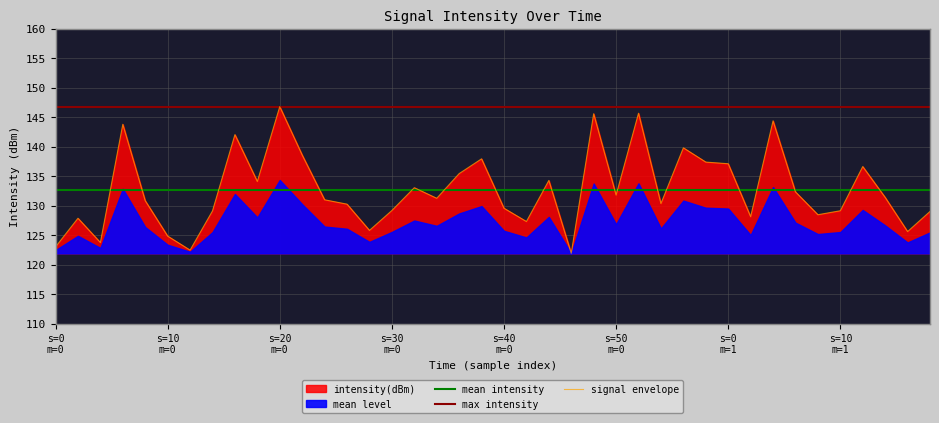

What is the change in value from s=10
m=1 to 13?

+1.1